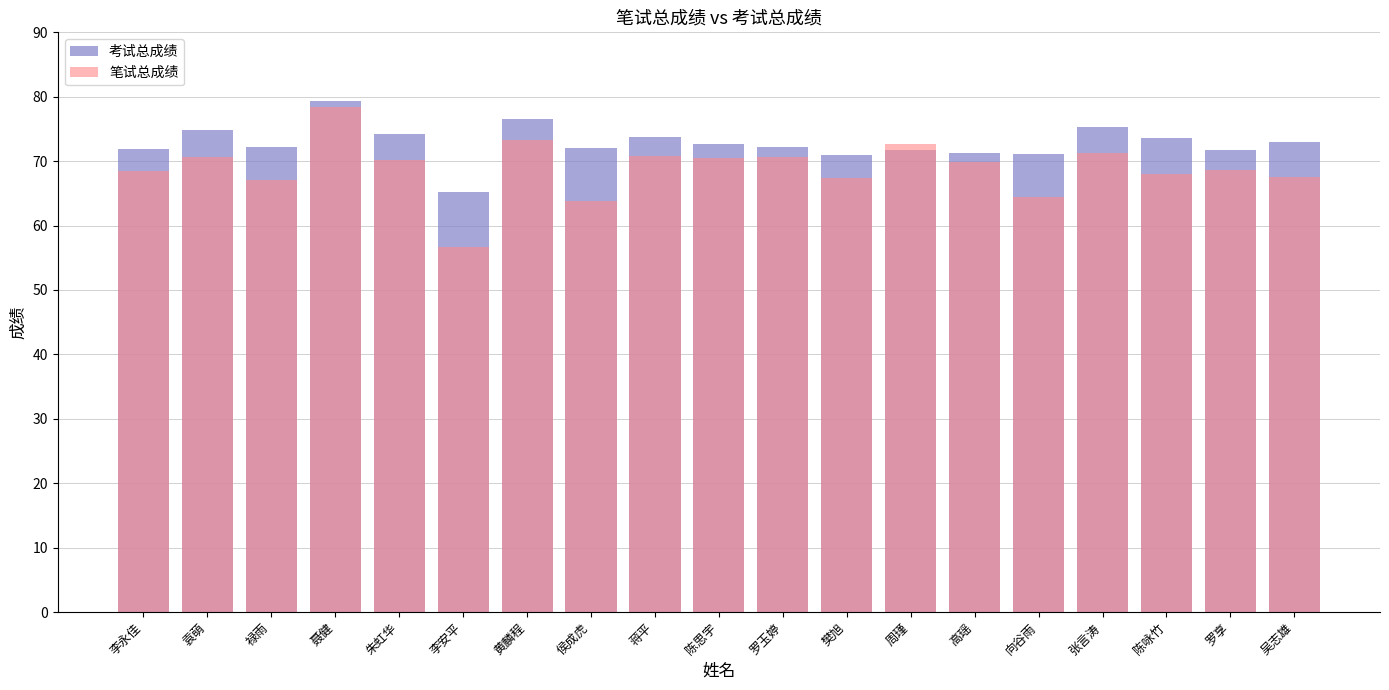

Rank the series by their maximum value, from lowest to highest.

笔试总成绩, 考试总成绩